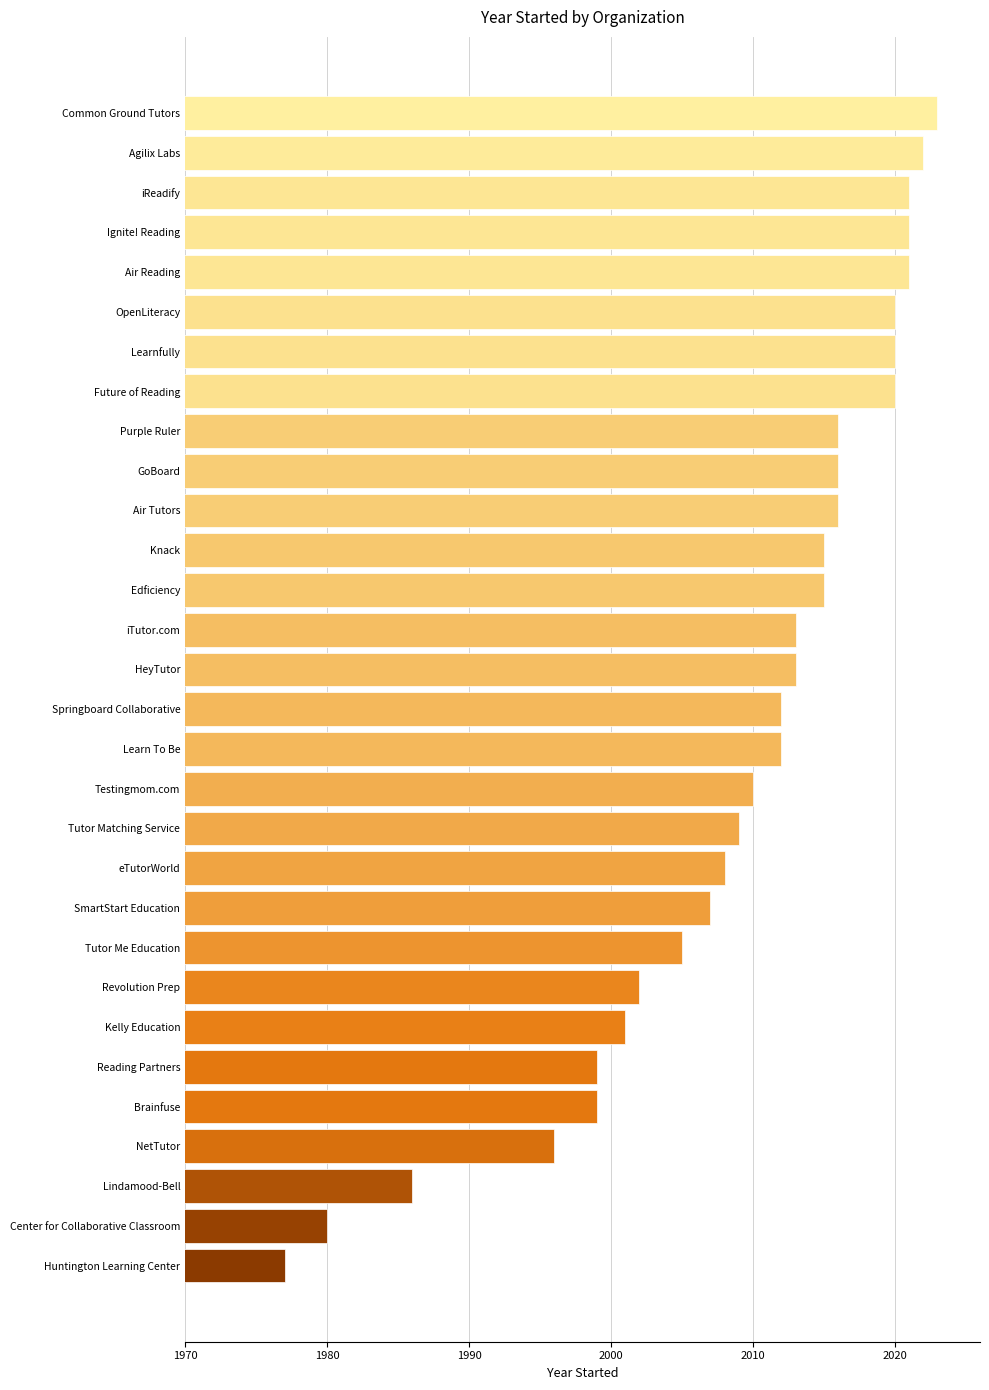

Between Learnfully and Lindamood-Bell, which is larger?

Learnfully